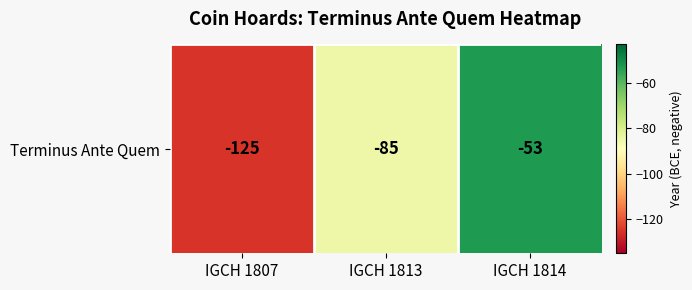

List the labels in order of value, largest first.

IGCH 1814, IGCH 1813, IGCH 1807